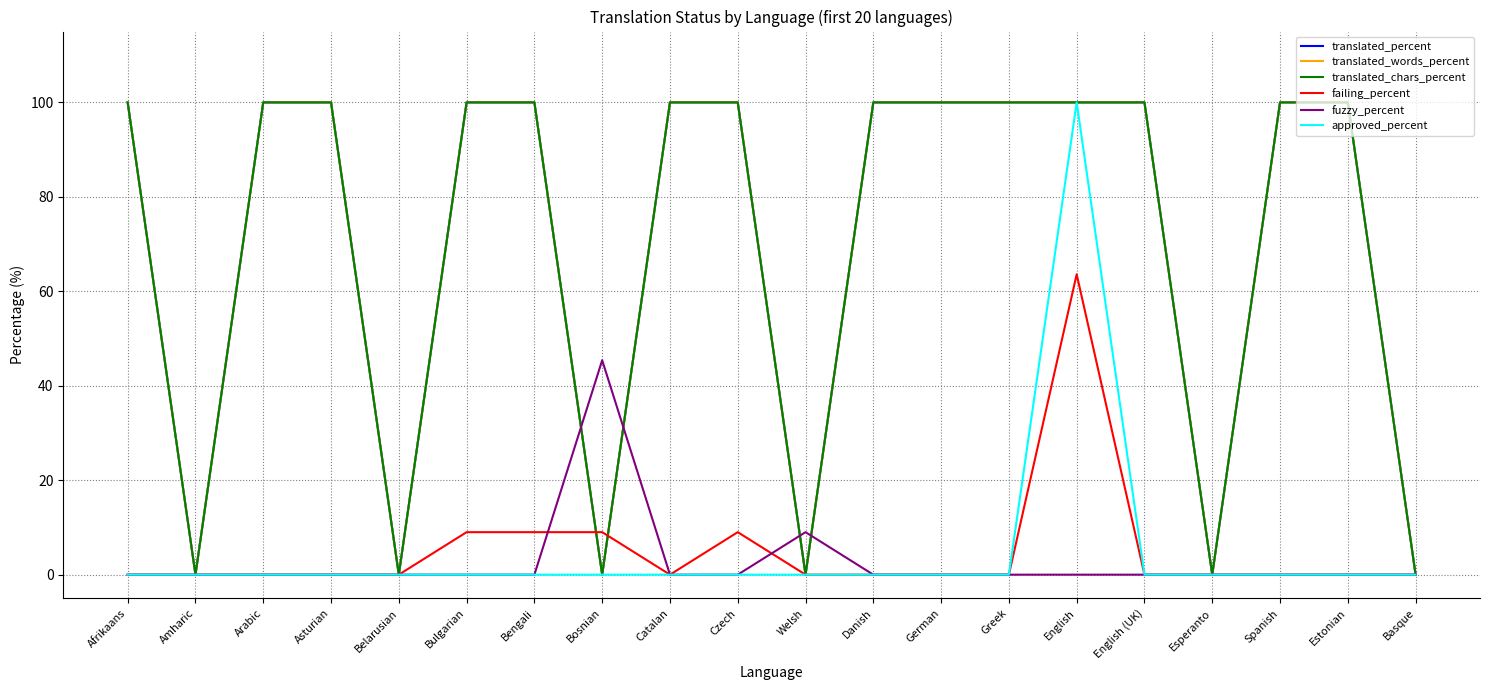

At which category is the sum across all series the highest?

English